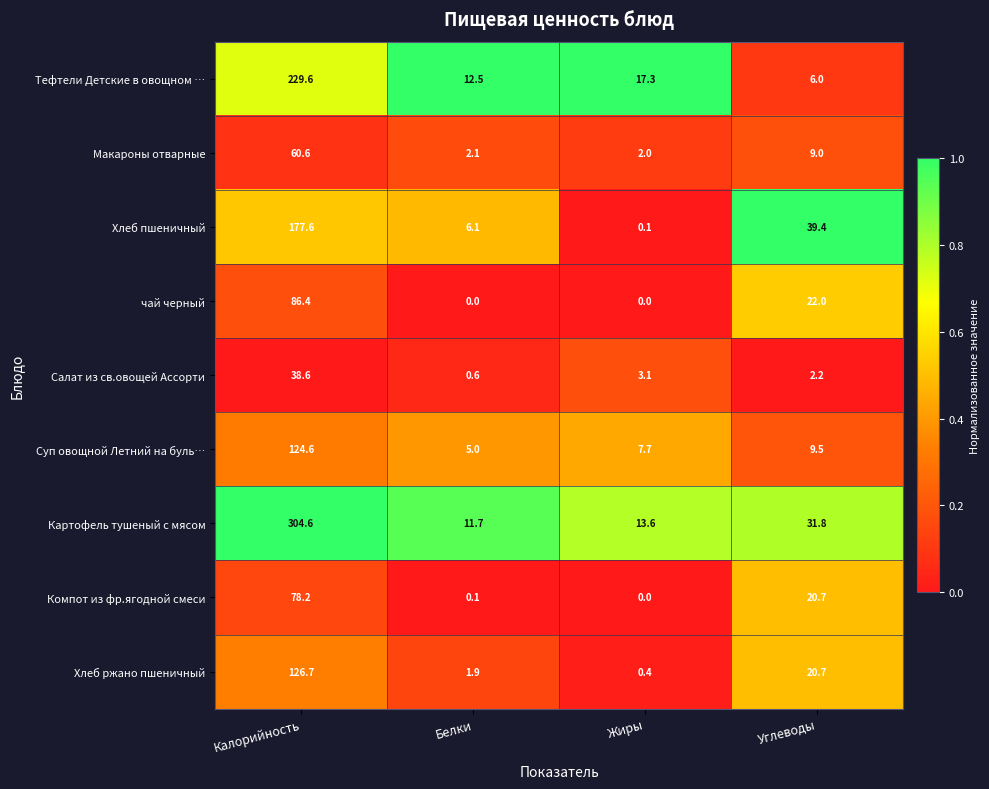

What is the maximum value shown in the chart?

304.6